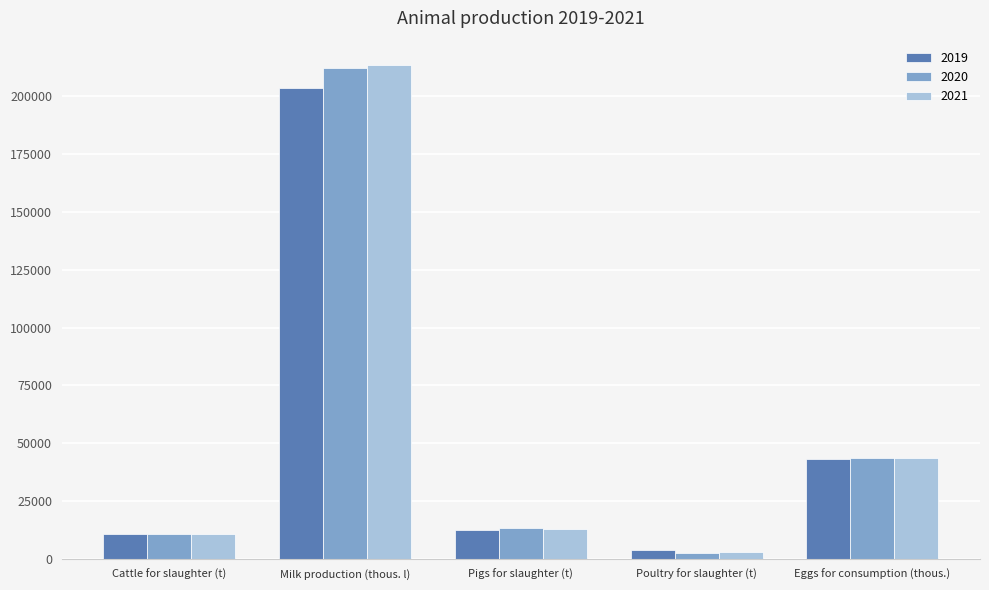

At which category is the sum across all series the highest?

Milk production (thous. l)